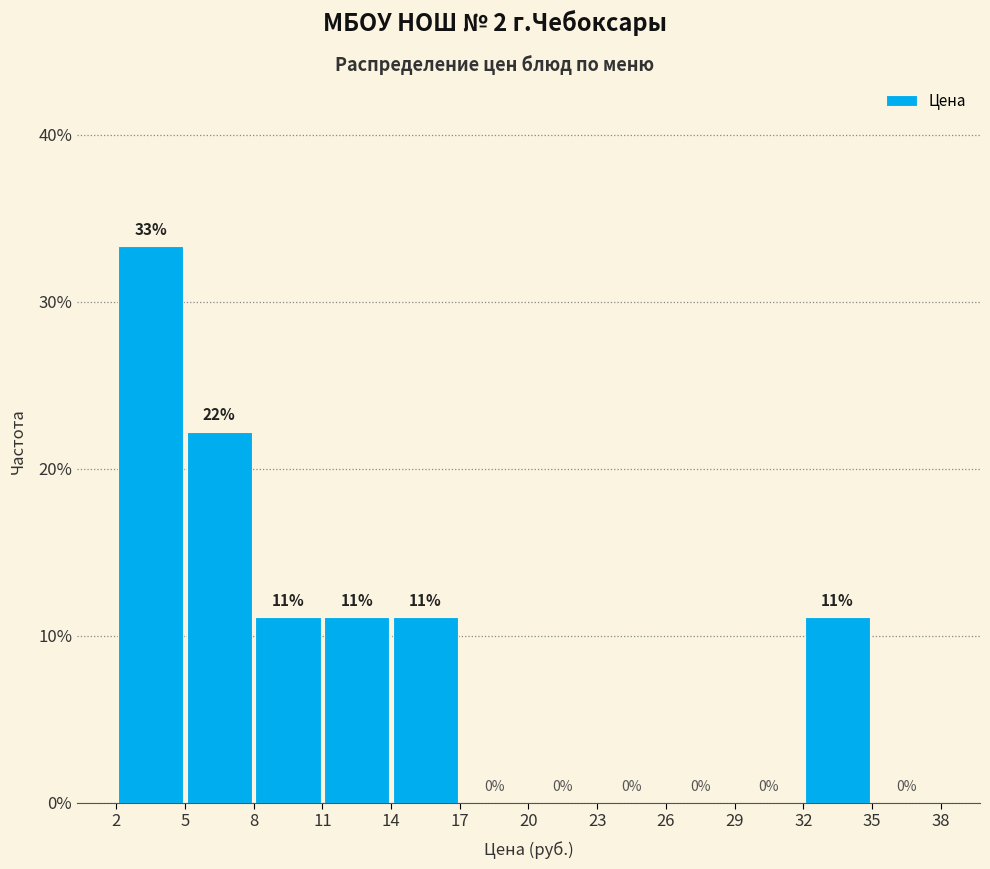

Over which range of the x-axis is the bar tallest?

2 to 5